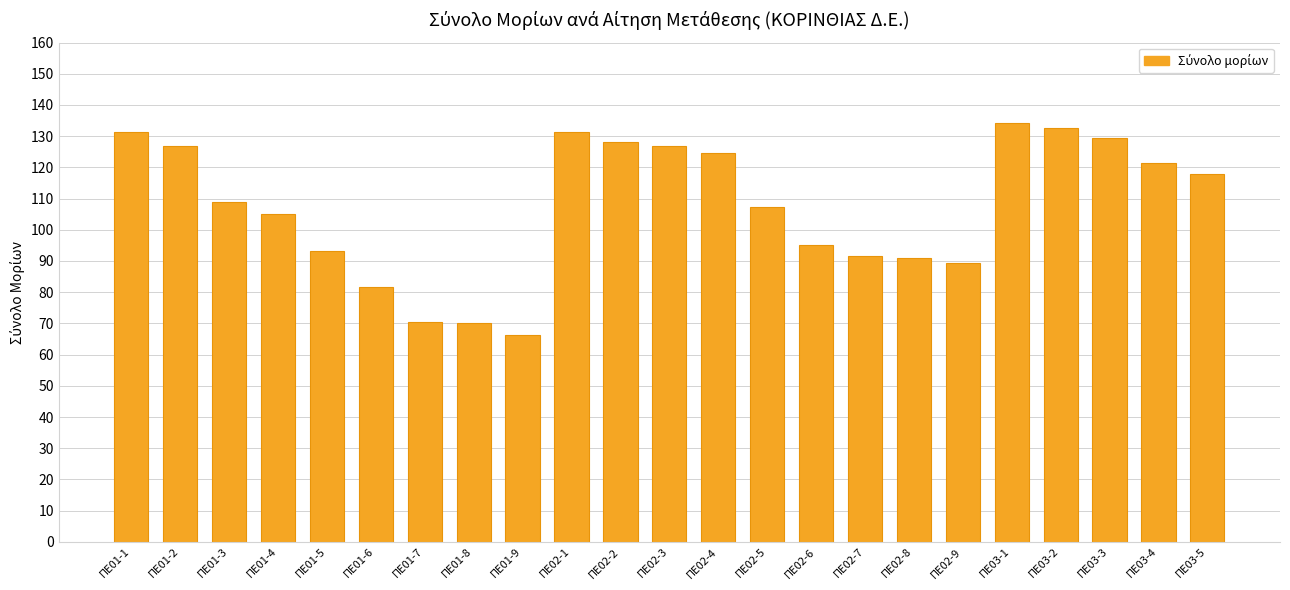

At which category does the chart reach its minimum across all series?

ΠΕ01-9